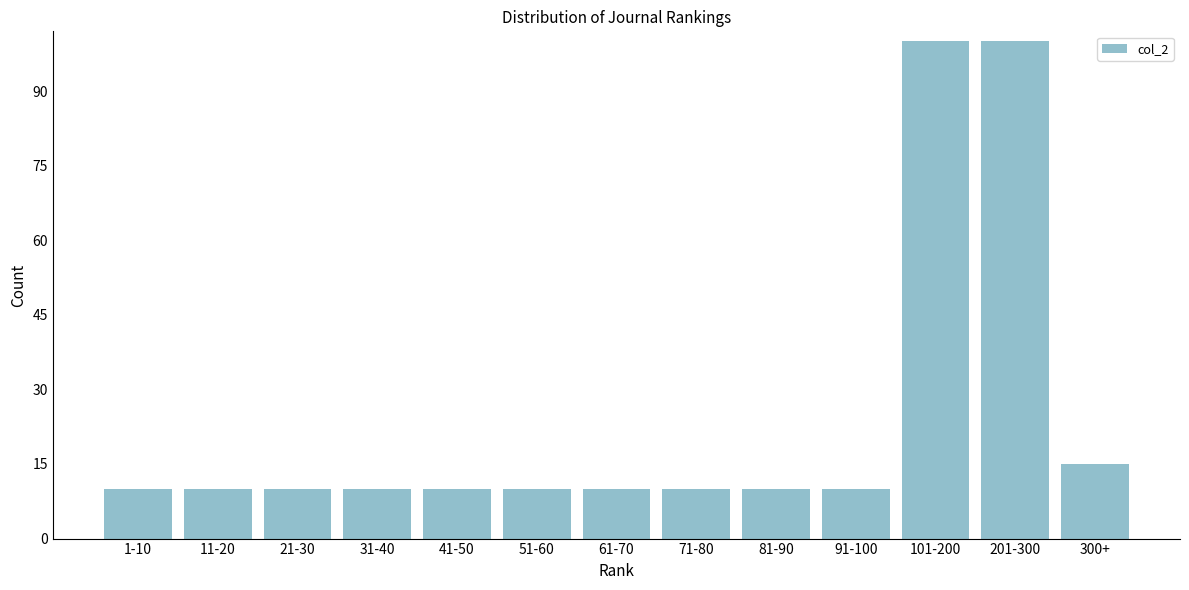

Reading left to right, what are all the values shown in this chart?

1-10=10	11-20=10	21-30=10	31-40=10	41-50=10	51-60=10	61-70=10	71-80=10	81-90=10	91-100=10	101-200=100	201-300=100	300+=15